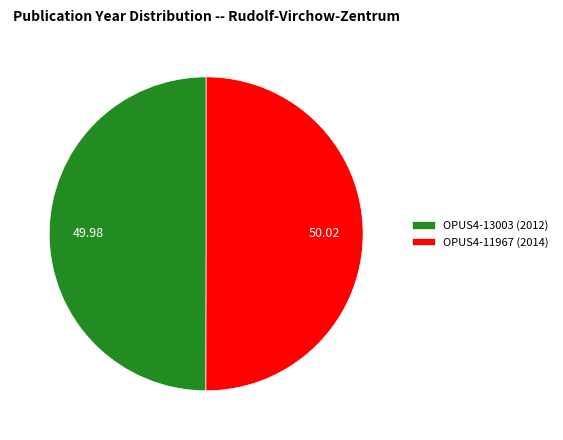

Approximately how many times larger is the value at OPUS4-11967 (2014) compared to OPUS4-13003 (2012)?

1.0